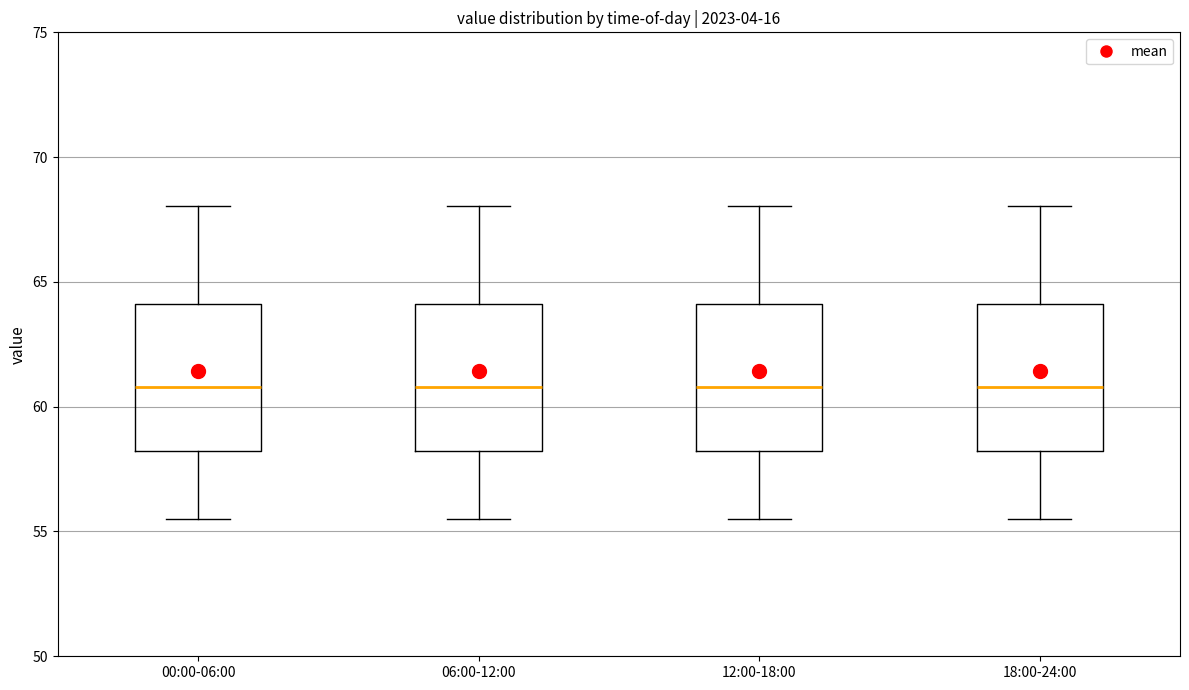

Reading left to right, read every box against the y-axis: the position of its median line, the range the box covers, and the ends of its whiskers. The values are not printed on the chart, so give them approximately, as read against the axis.

00:00-06:00: median 61.0, box 58.0 to 64.0, whiskers 55.5 to 68.0
06:00-12:00: median 61.0, box 58.0 to 64.0, whiskers 55.5 to 68.0
12:00-18:00: median 61.0, box 58.0 to 64.0, whiskers 55.5 to 68.0
18:00-24:00: median 61.0, box 58.0 to 64.0, whiskers 55.5 to 68.0